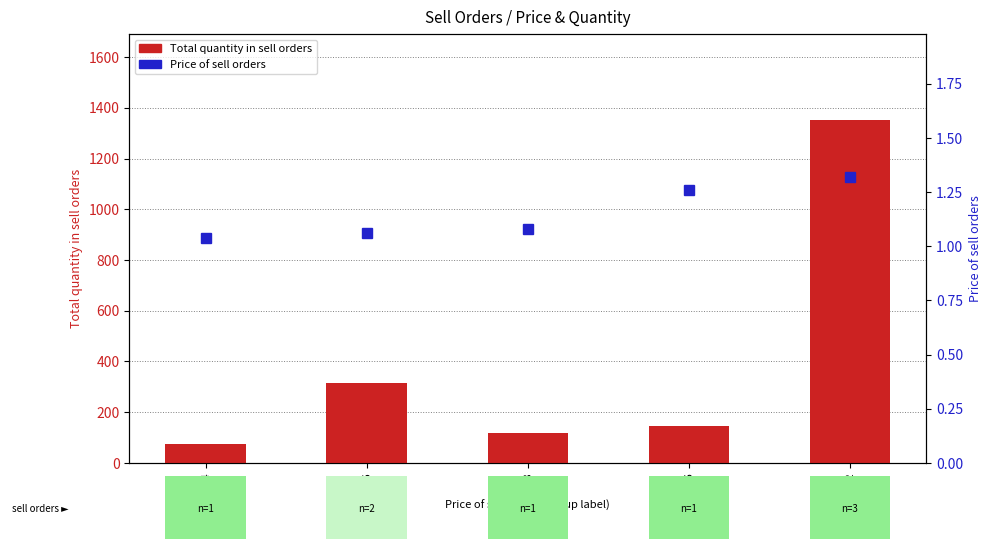

Reading left to right, list all the values displayed in this chart.

Total quantity in sell orders: 74.0	316.0	117.0	145.0	1353.0
Price of sell orders: 1.0	1.1	1.1	1.3	1.3